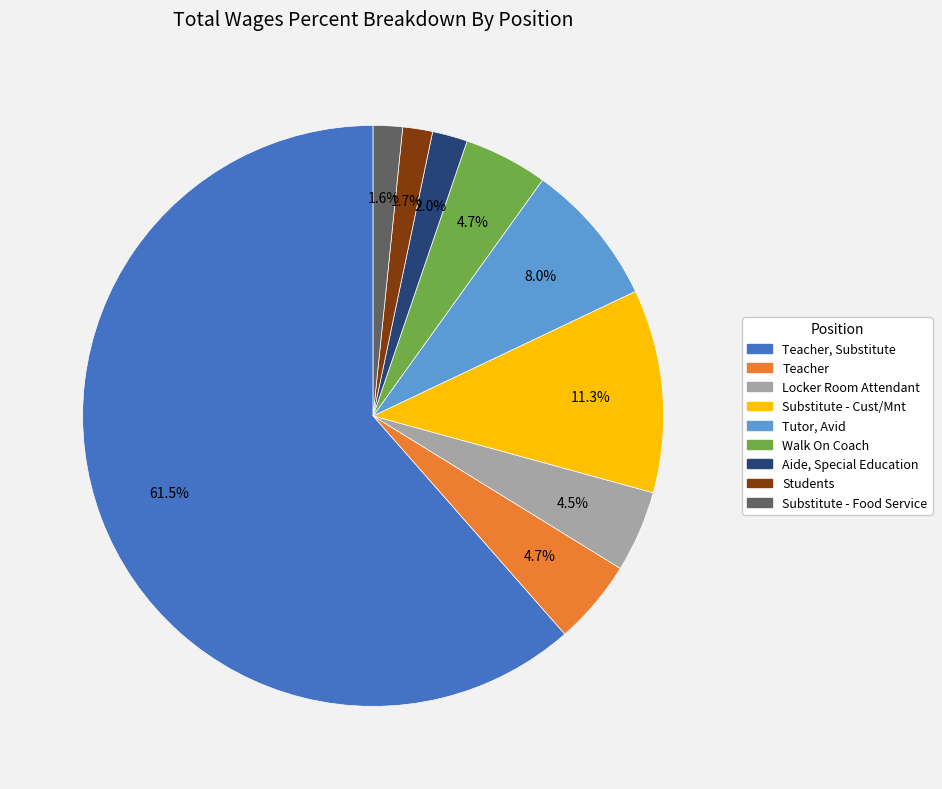

What is the largest slice in the pie chart?

Teacher, Substitute